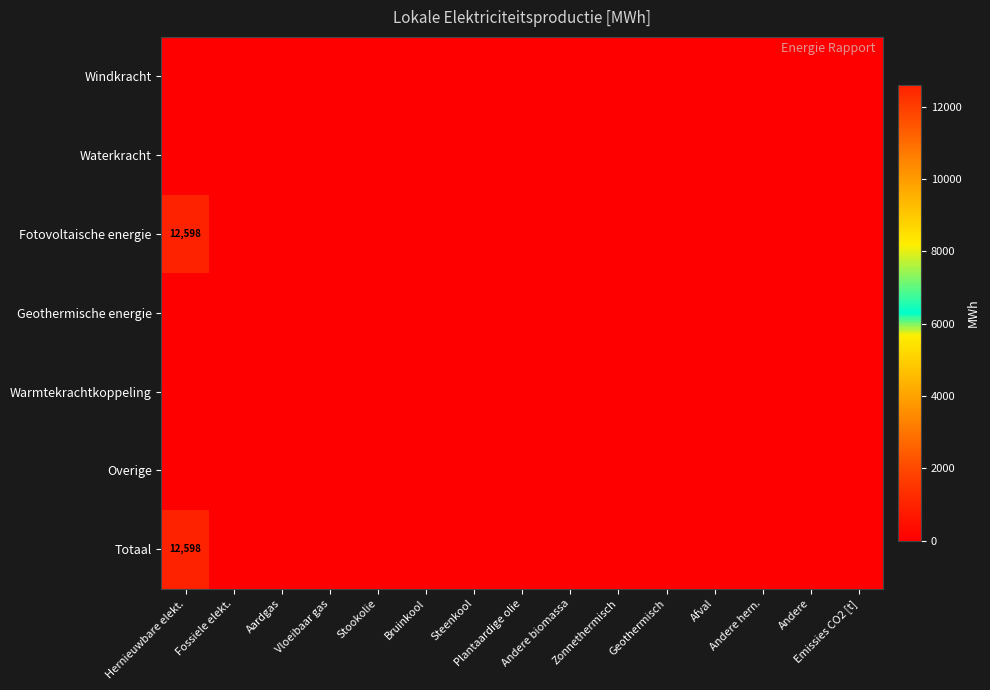

The Fotovoltaische energie series shows 0.0 at Emissies CO2 [t]. True or false?

True